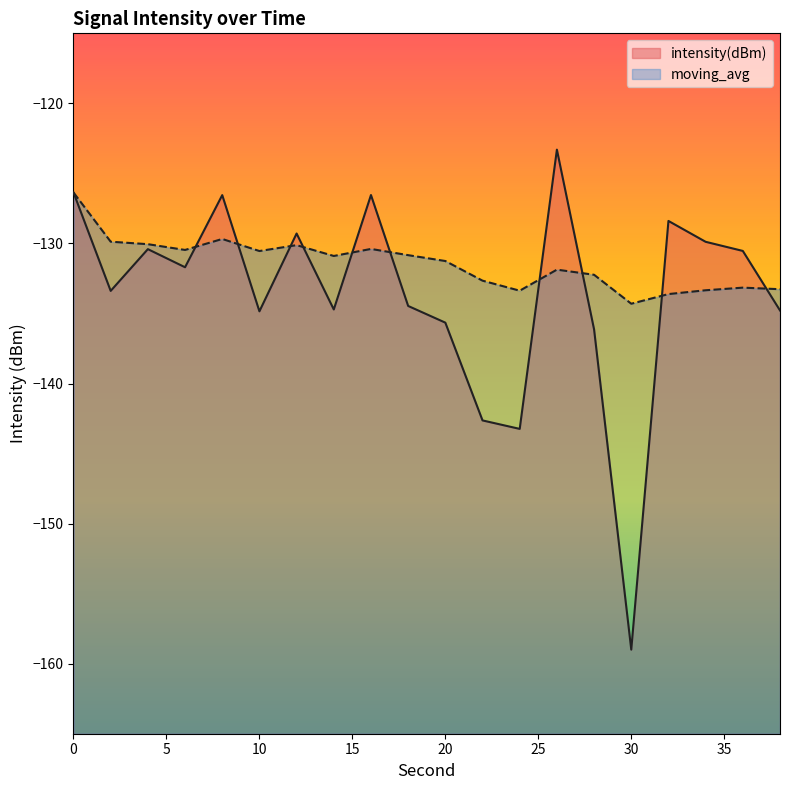

What is the difference between the second highest and minimum values in the intensity(dBm) series?

32.6